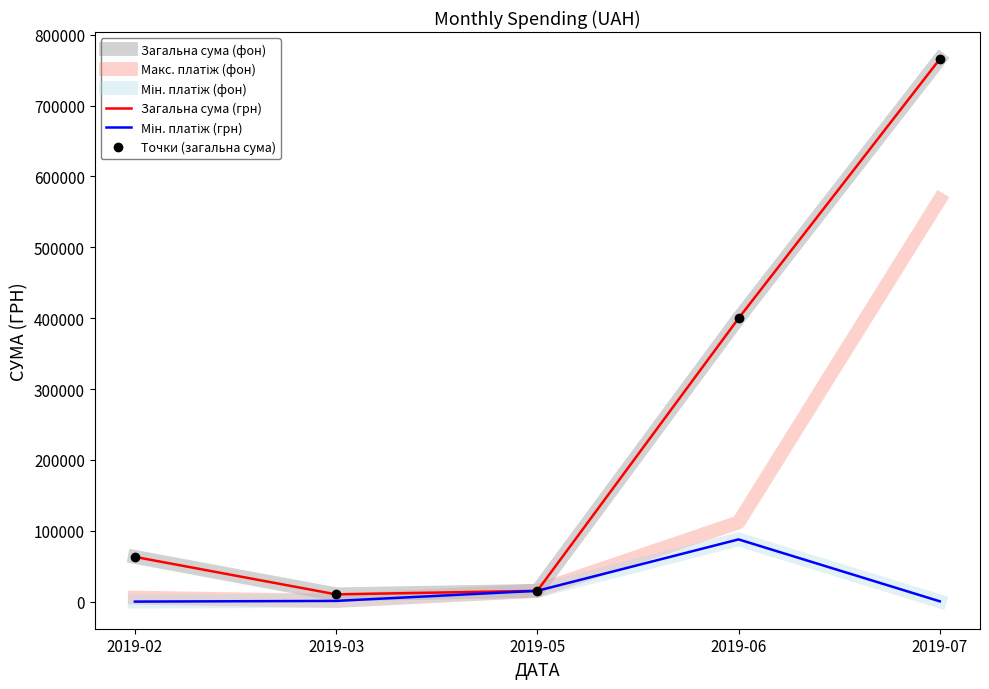

True or false: Макс. платіж (фон) and Точки (загальна сума) cross at least once.

False